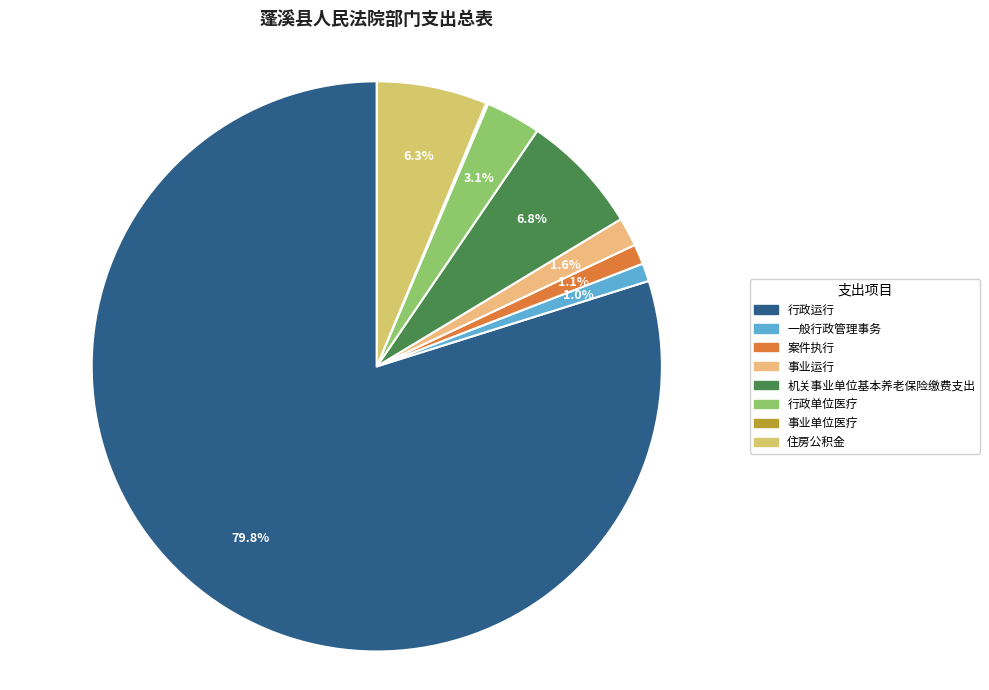

True or false: 行政运行 accounts for 80% of the total.

True